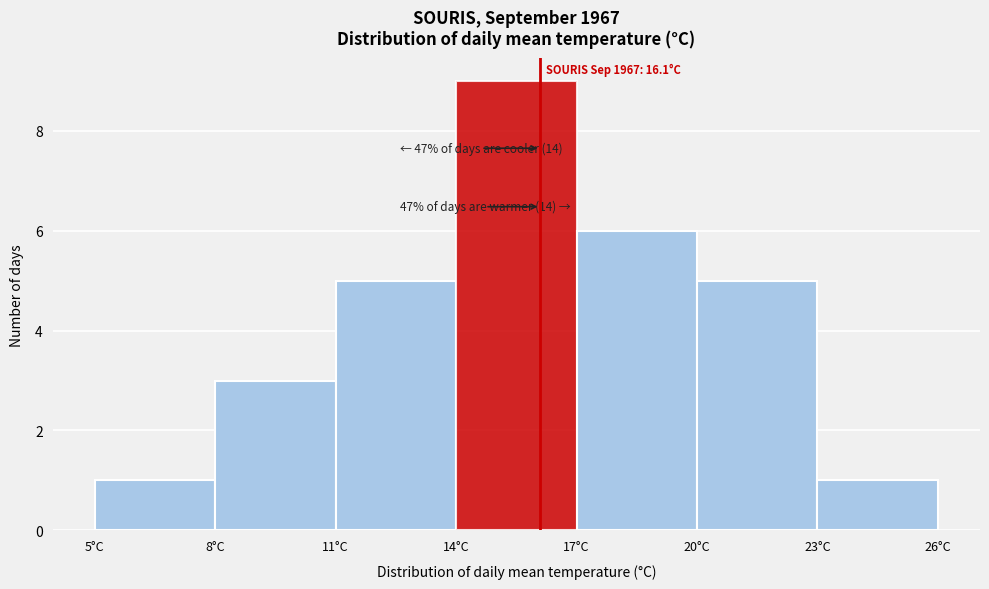

Over which range of the x-axis is the bar tallest?

14 to 17